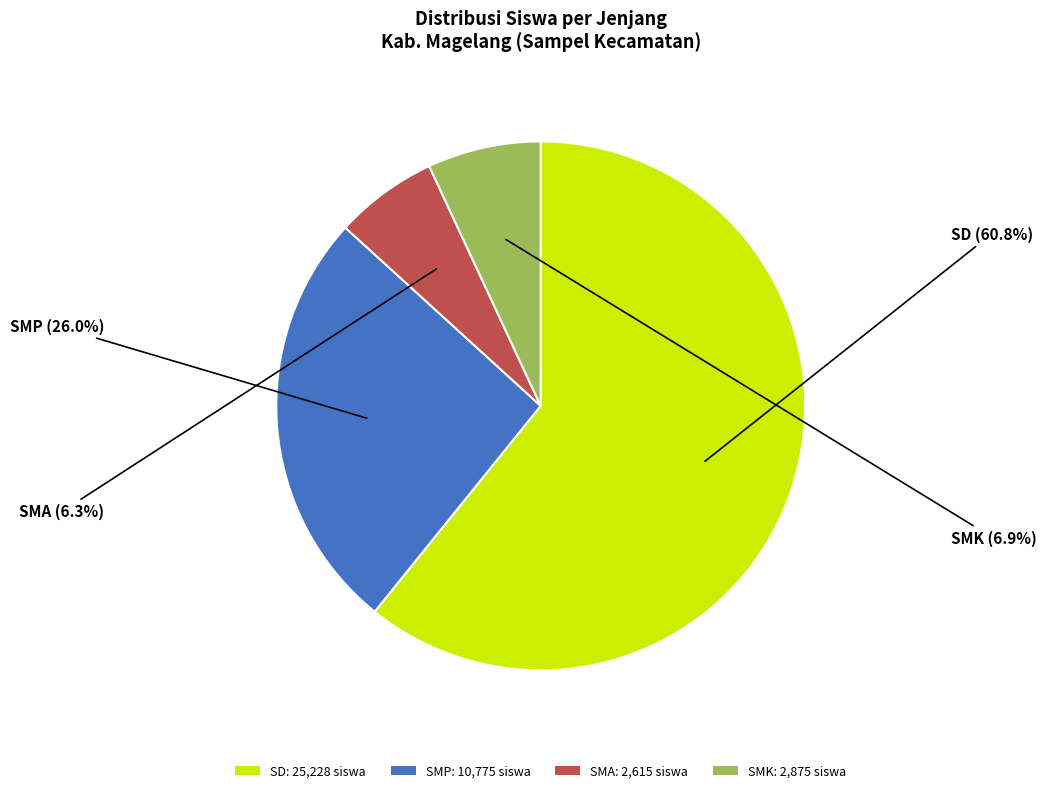

Between SMK and SD, which is larger?

SD